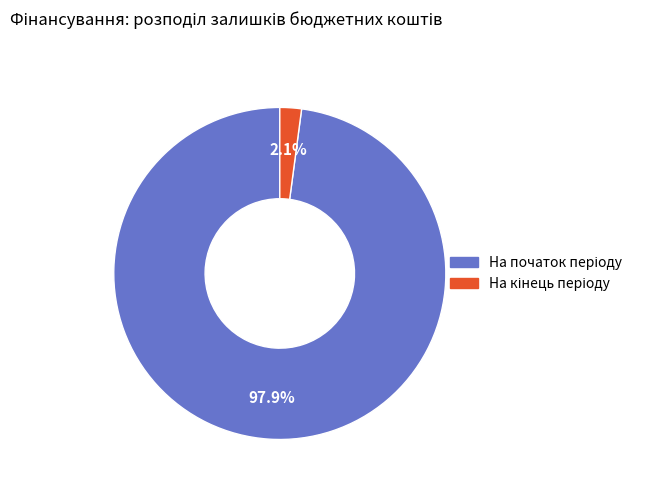

Is there a majority slice in this chart?

Yes